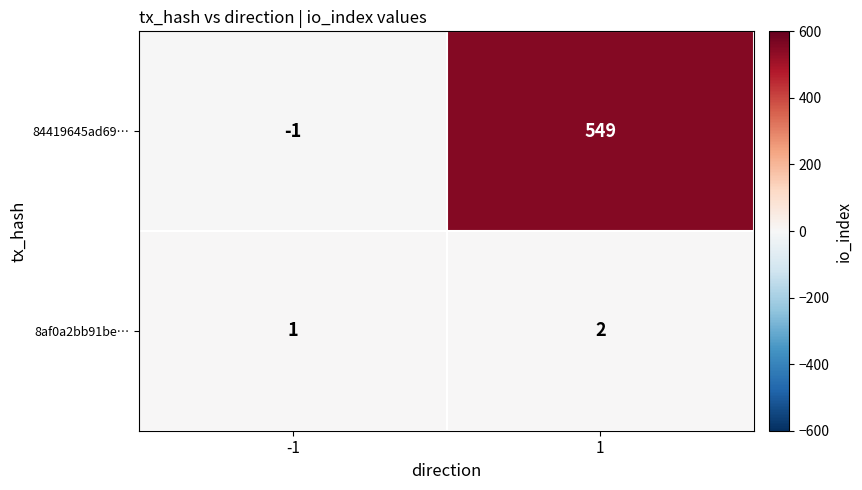

The value of 8af0a2bb91be… at 1 is 0. True or false?

False